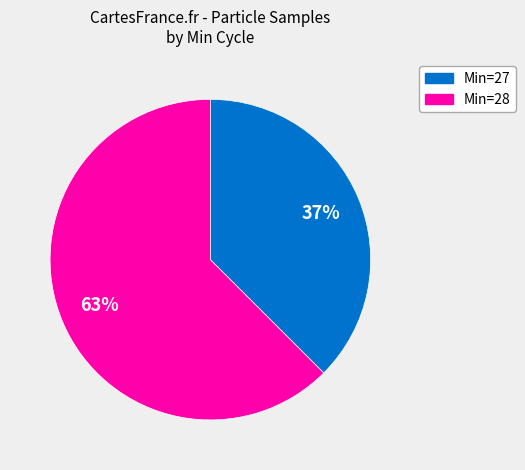

Count the number of slices in the pie.

2